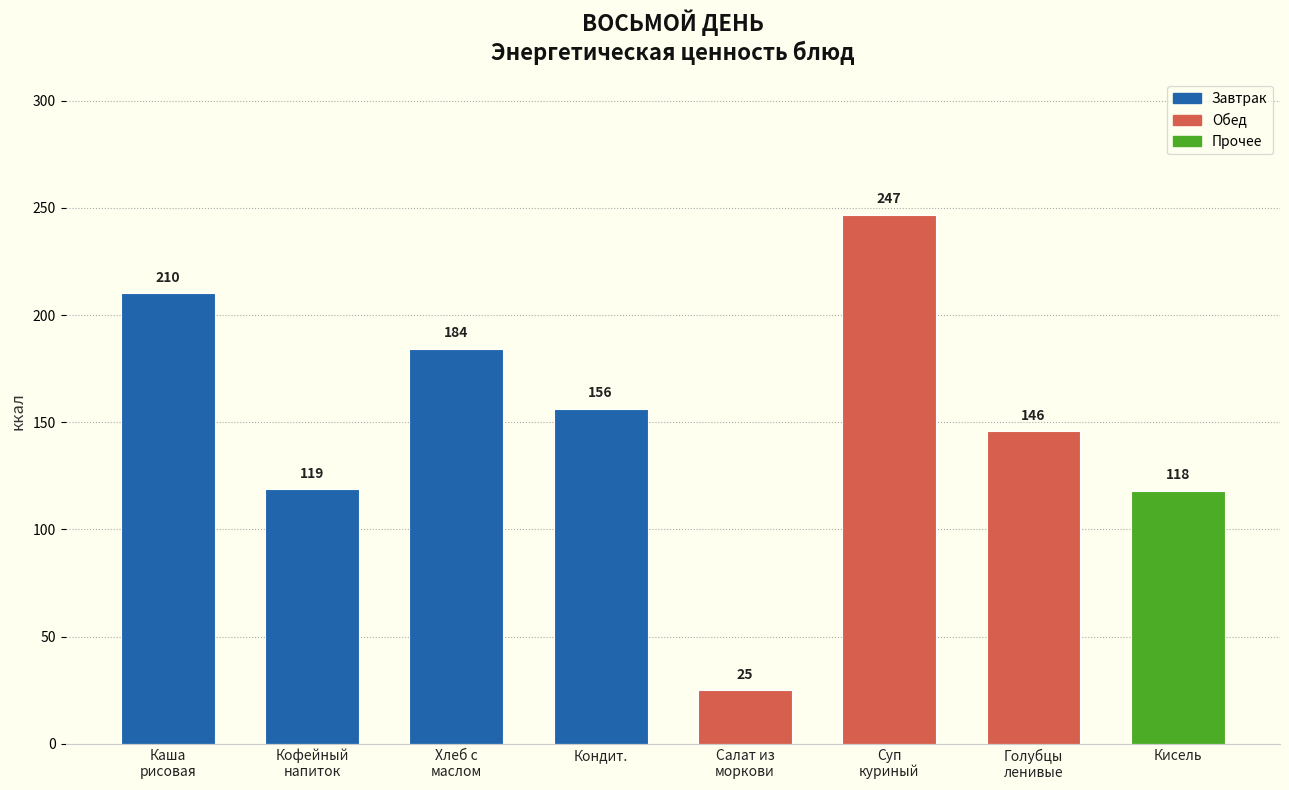

What is the ratio of the value at Кондит. to the value at Кисель?

1.3